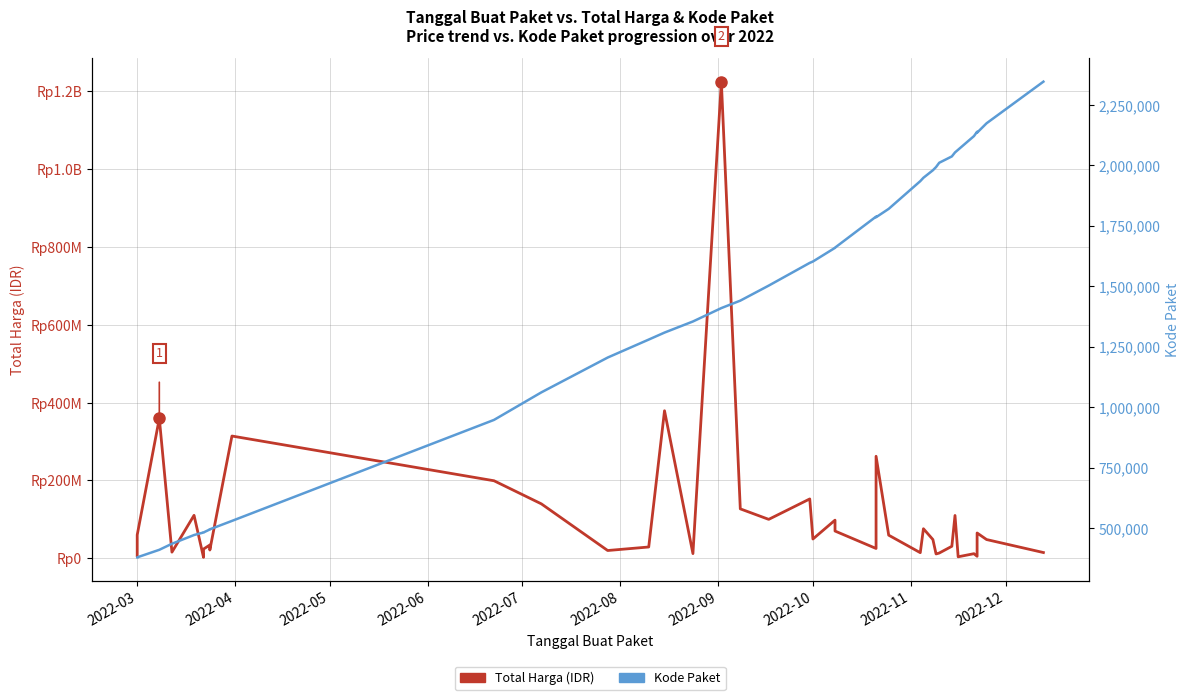

How many lines are shown in the chart?

2